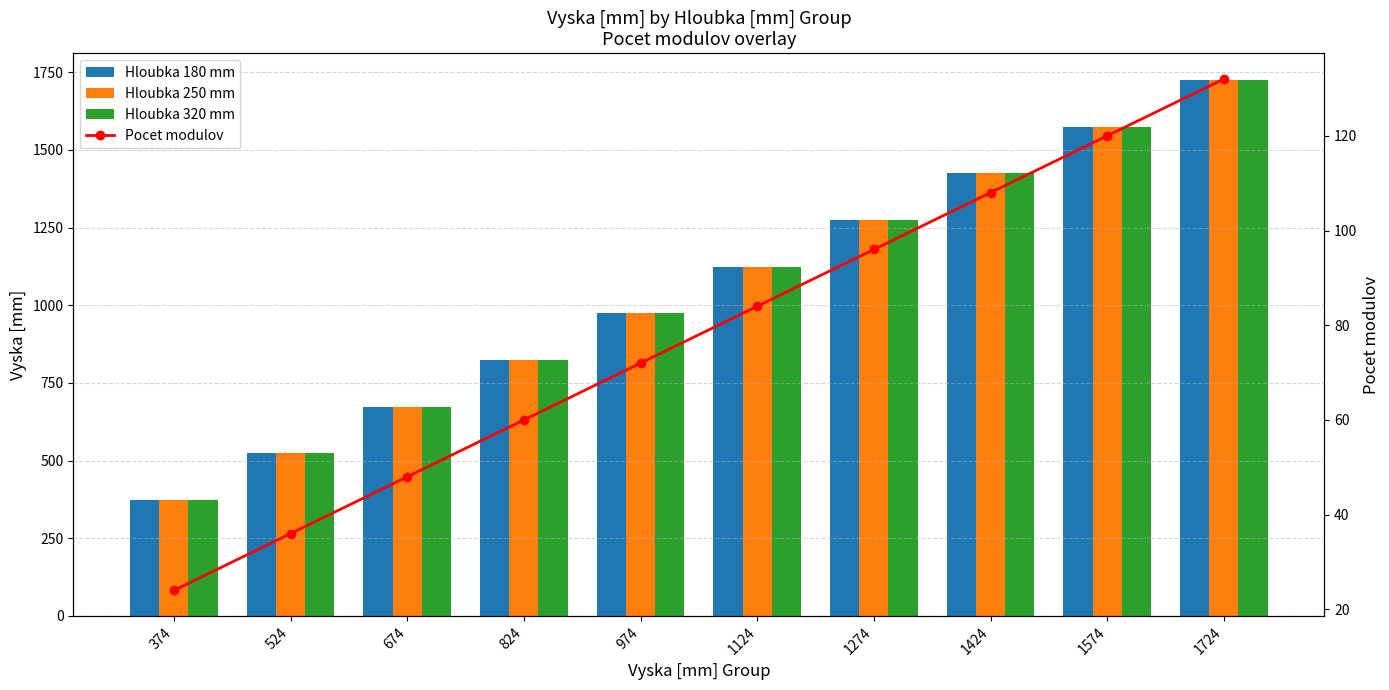

At which category is the sum across all series the highest?

1724